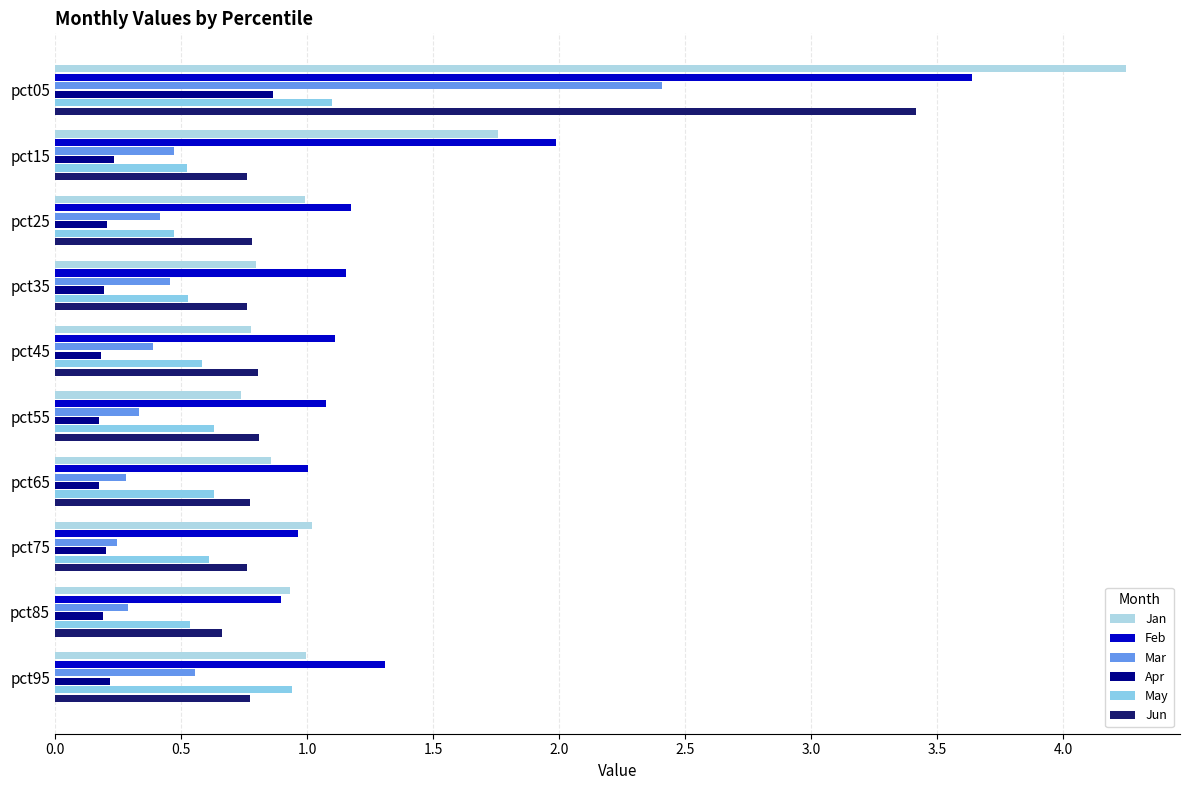

What is the difference between the maximum and minimum values in the Jan series?

3.5